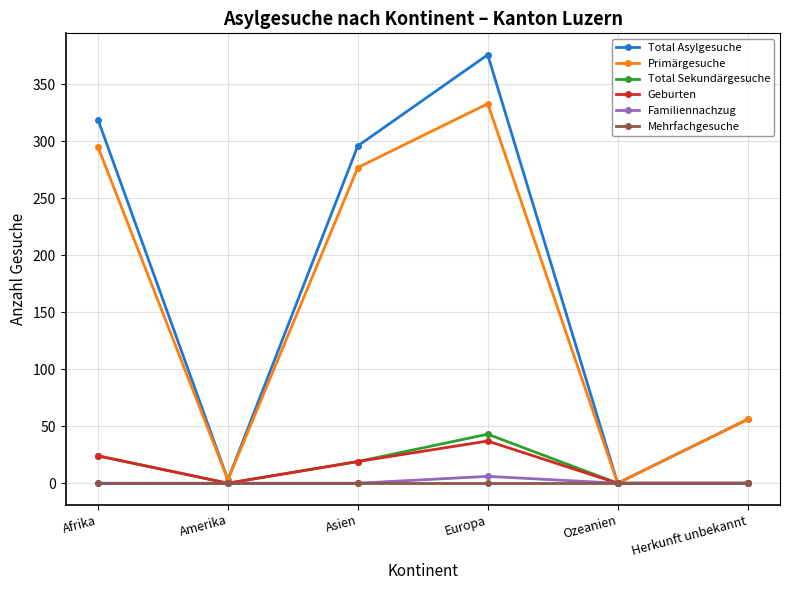

What position from the left is Europa?

4